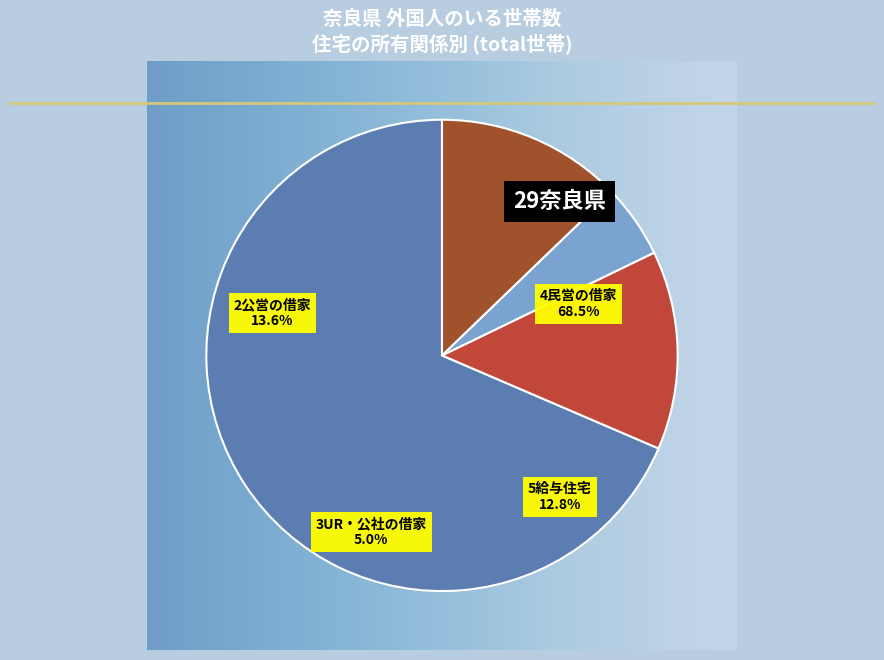

How many slices are in this pie chart?

4